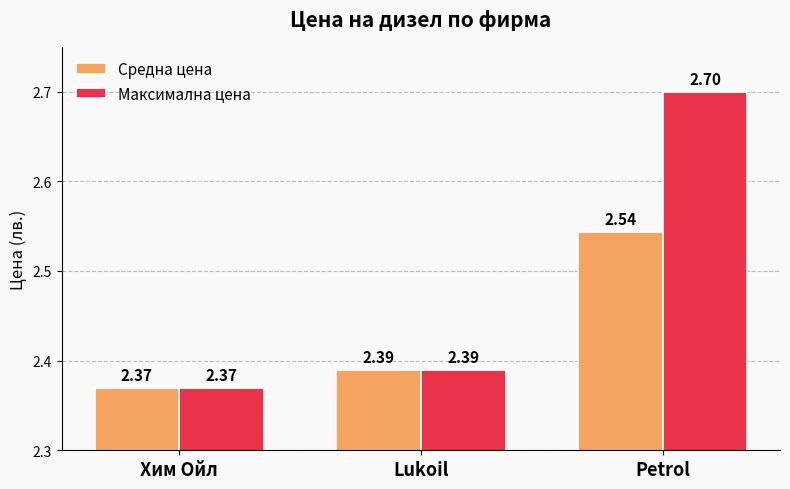

Which category has the highest value in the Максимална цена series?

Petrol